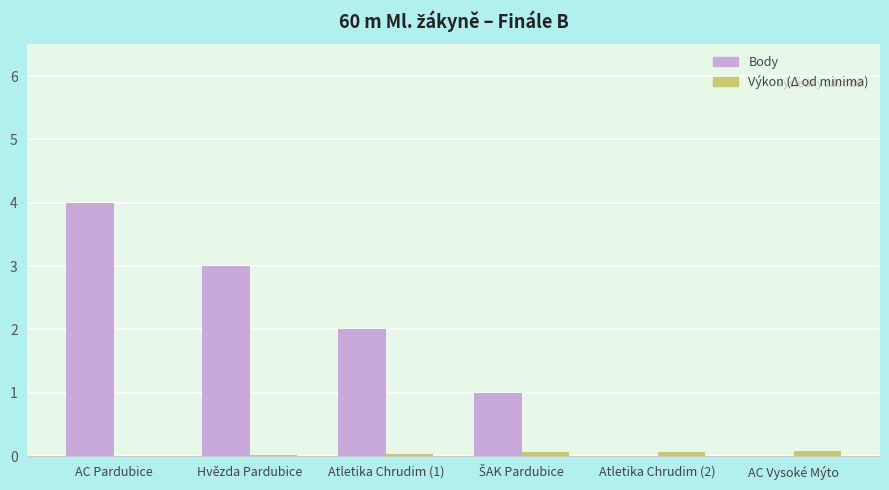

Is it true that Body equals 1.9 at AC Vysoké Mýto?

False